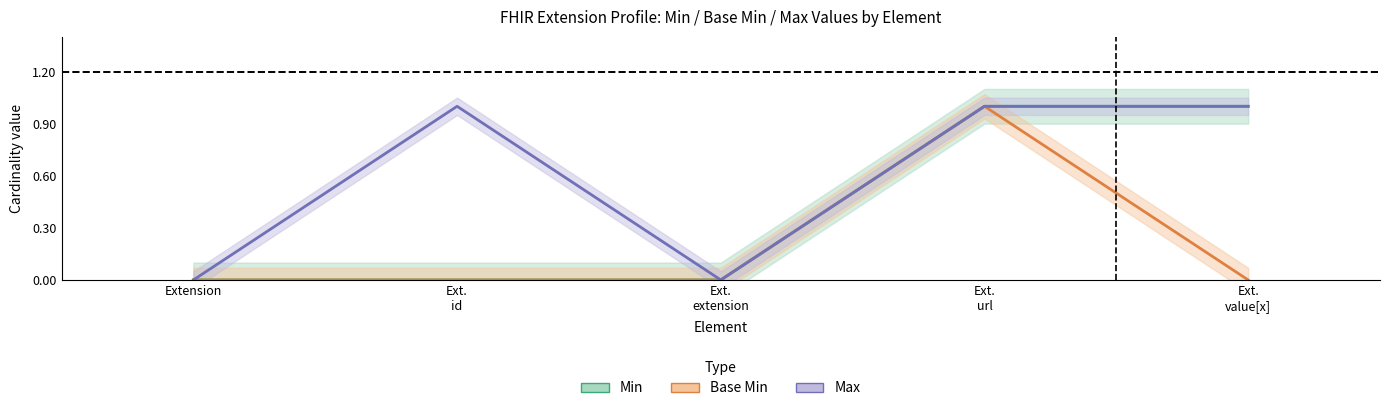

At which category does the chart reach its peak across all series?

Ext.
url